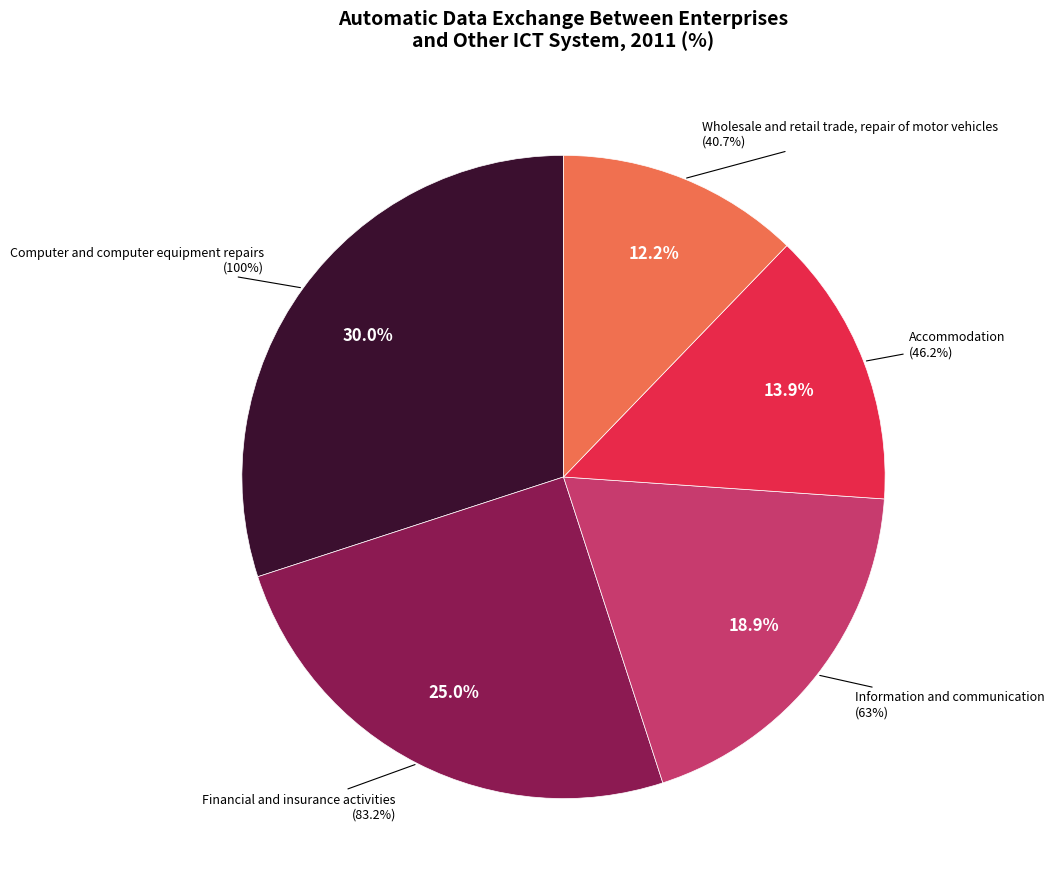

Is there a majority slice in this chart?

No